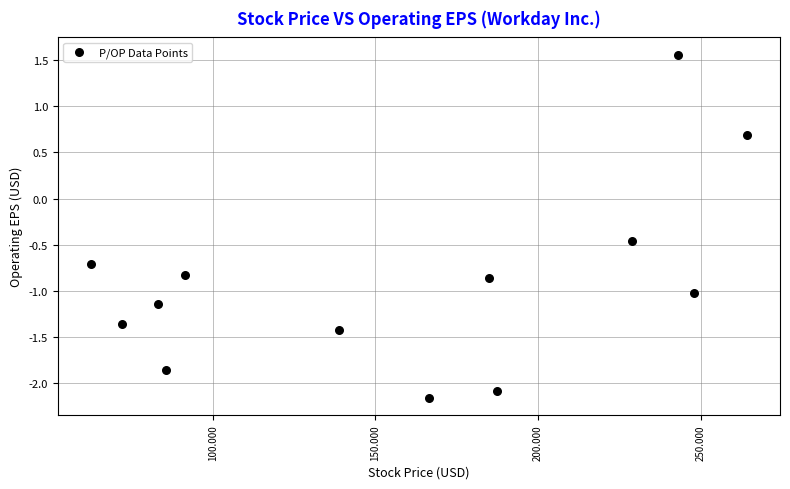

What is the range of X values (max minus min)?

201.8